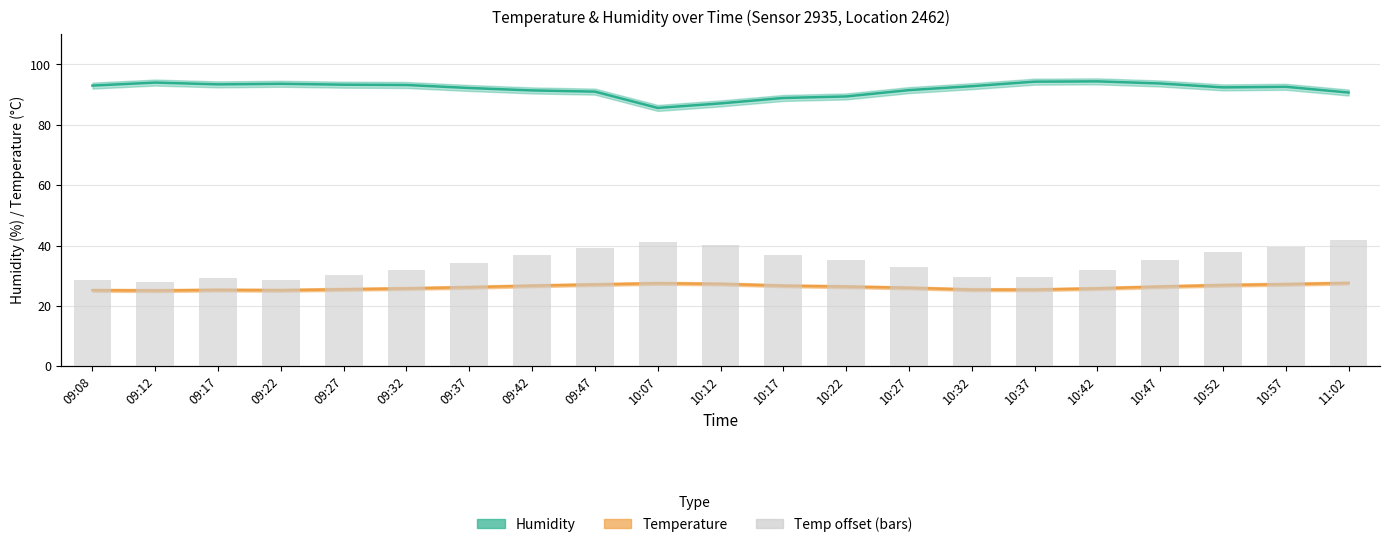

Is the value of temp offset bars at 09:47 greater than the value of temperature at 09:42?

No